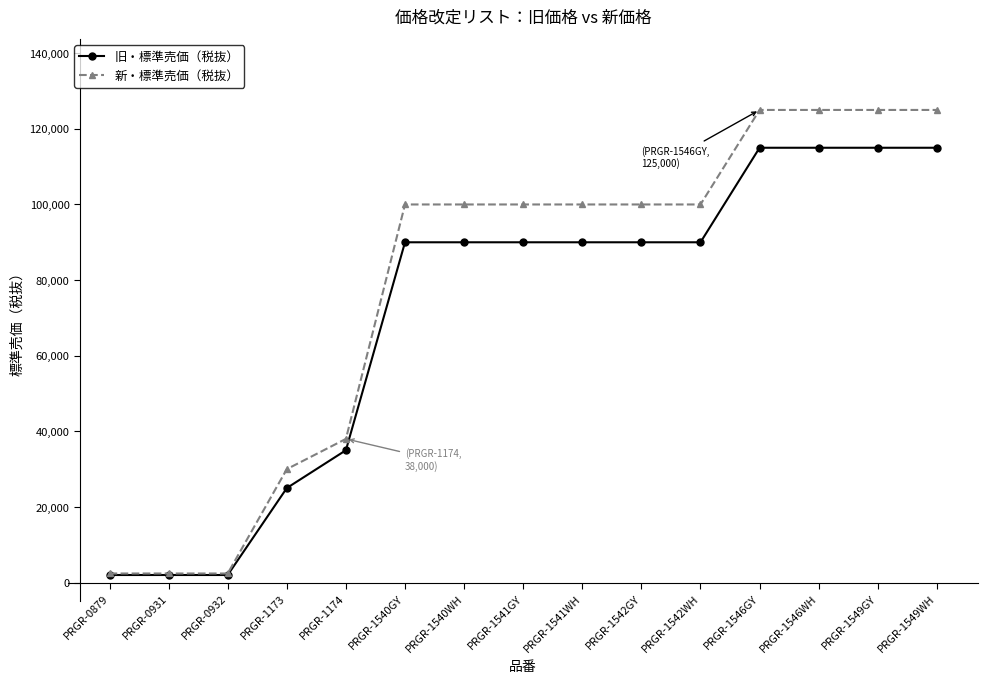

Where is 旧・標準売価（税抜） nearest to the value 58500?

PRGR-1174